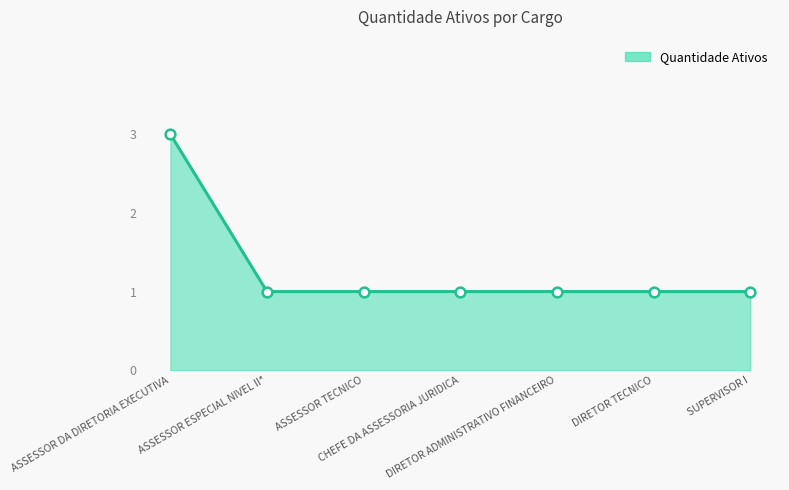

What position from the right is ASSESSOR ESPECIAL NIVEL II*?

6